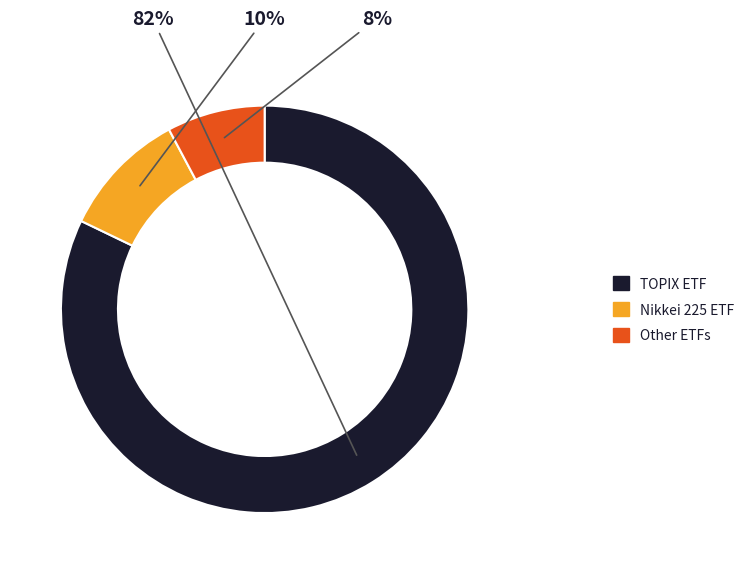

How many slices are in this pie chart?

3